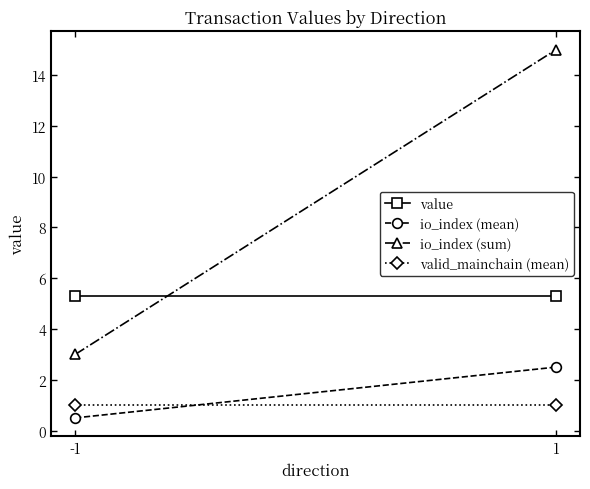

What is the average value of the value series?

5.3